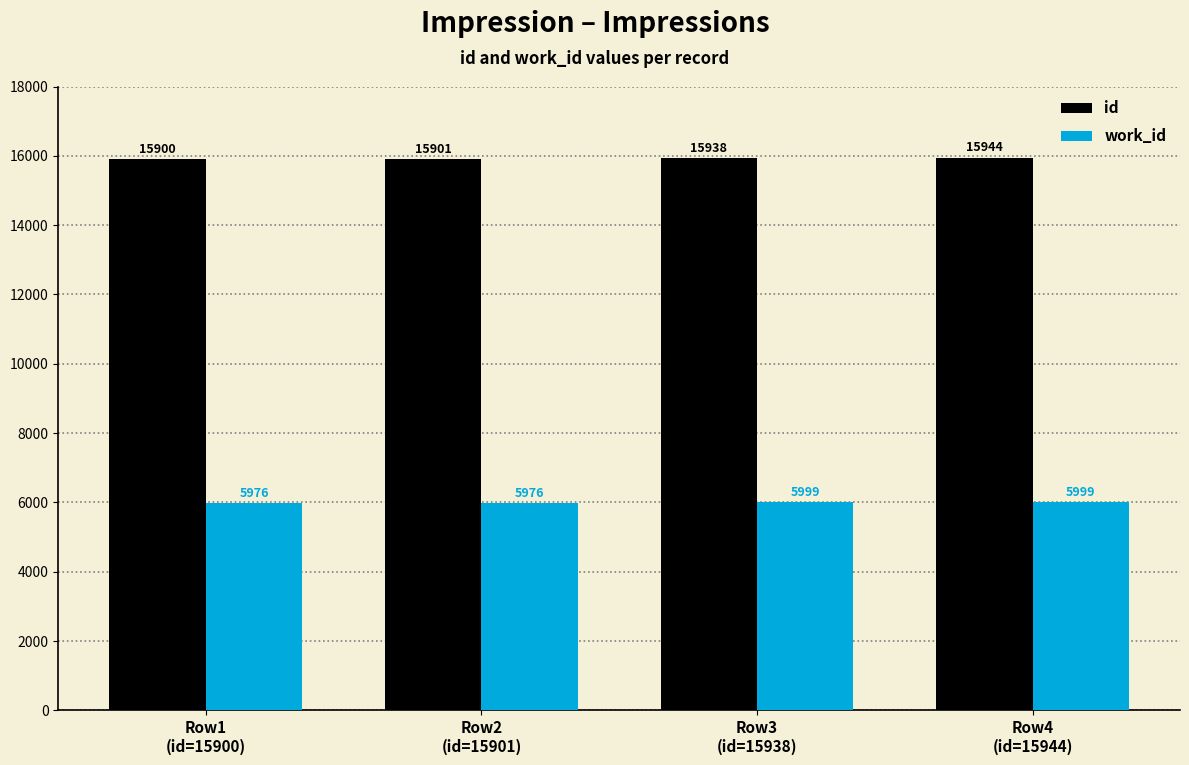

Read the work_id value at Row2
(id=15901), to the nearest 10.

5980